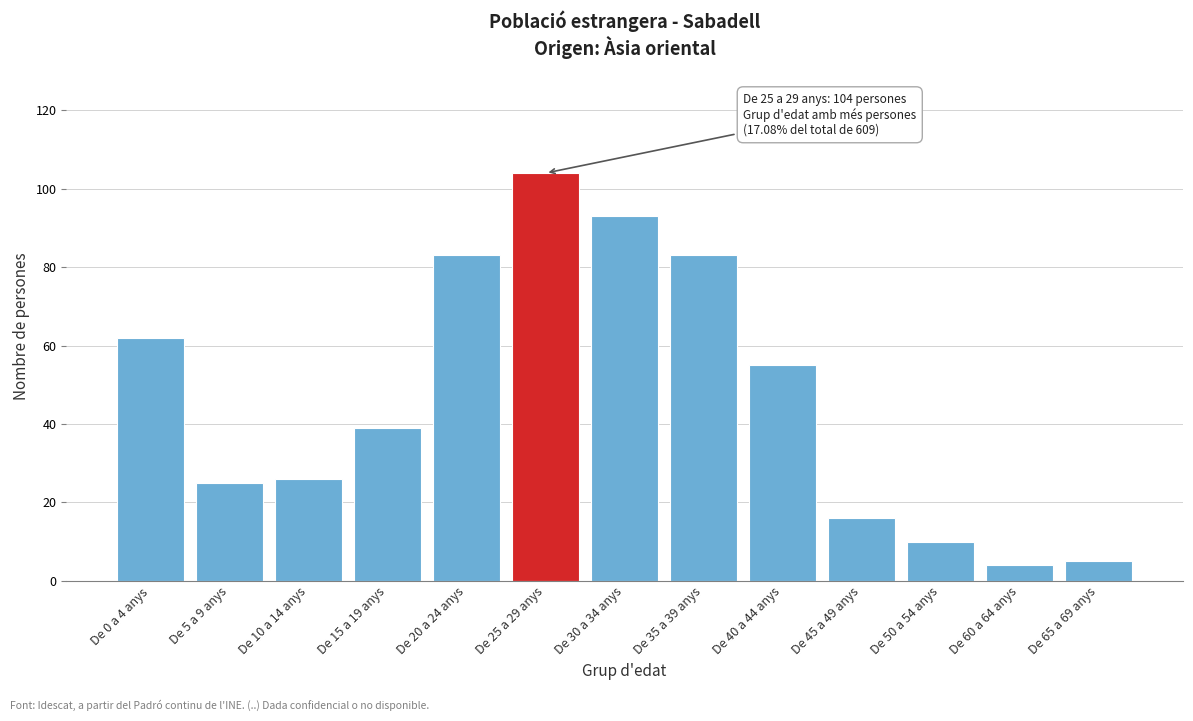

Reading left to right, what are all the values shown in this chart?

62	25	26	39	83	104	93	83	55	16	10	4	5